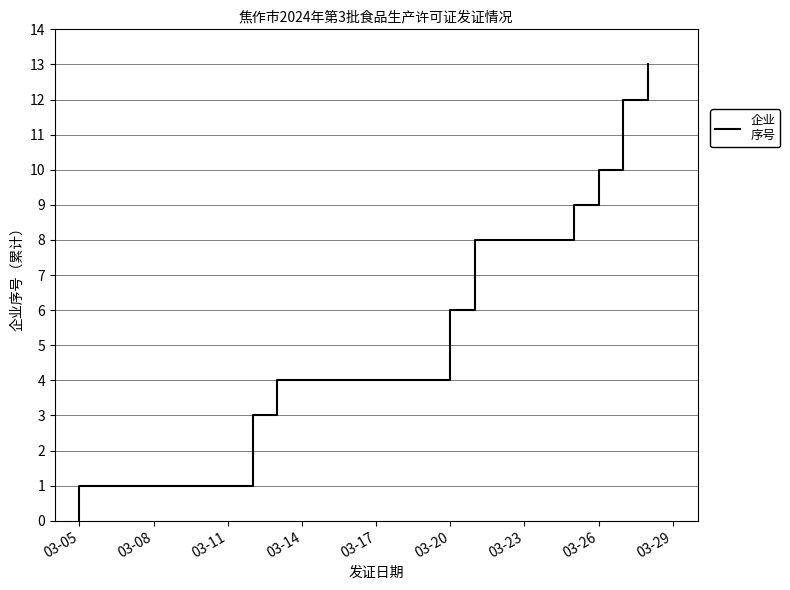

What is the difference between the maximum and minimum values?

13